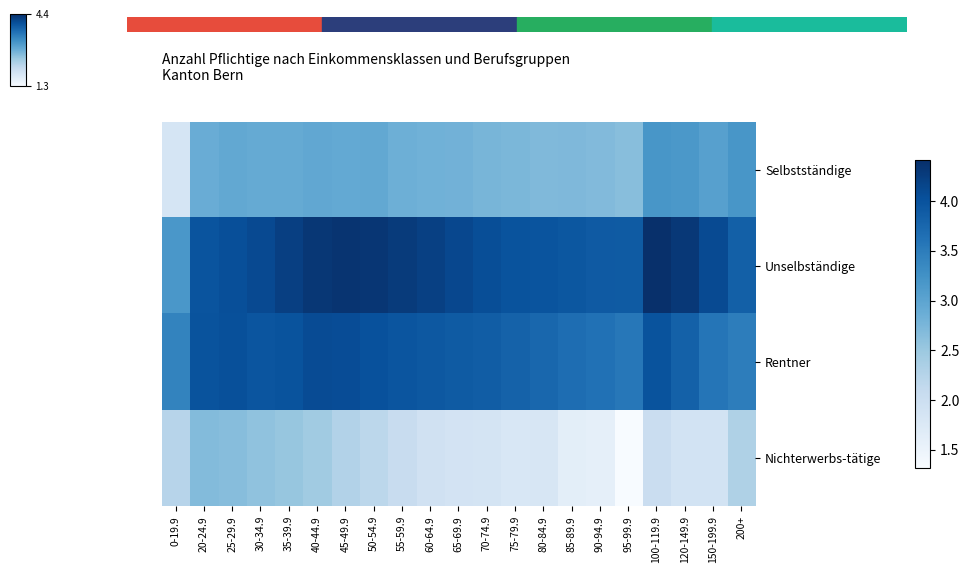

How many series are shown in this chart?

4